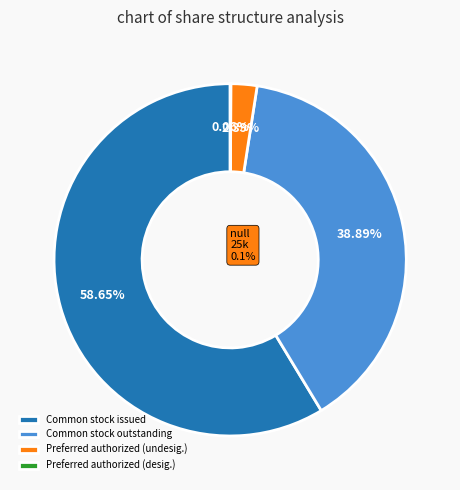

Is Preferred stock, authorized (designated) the majority of the pie?

No